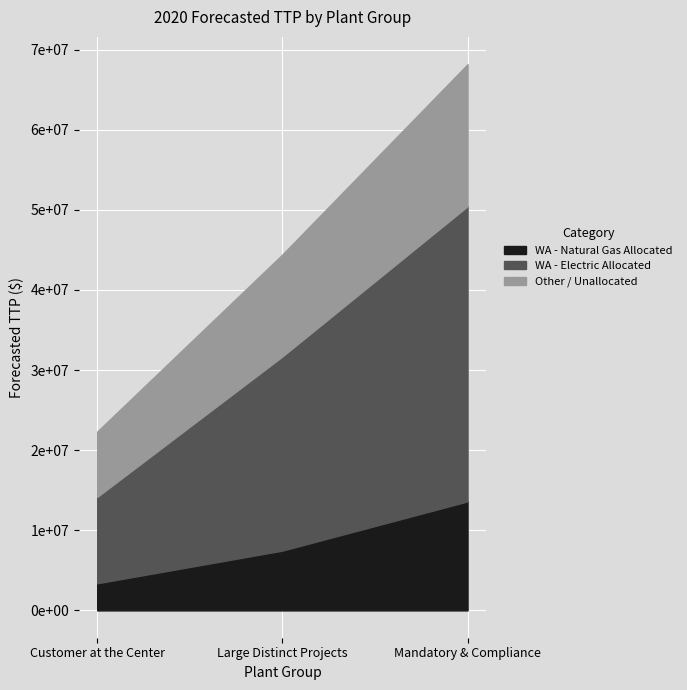

What is the difference between the System Total values at Mandatory & Compliance and Customer at the Center?

45858451.0